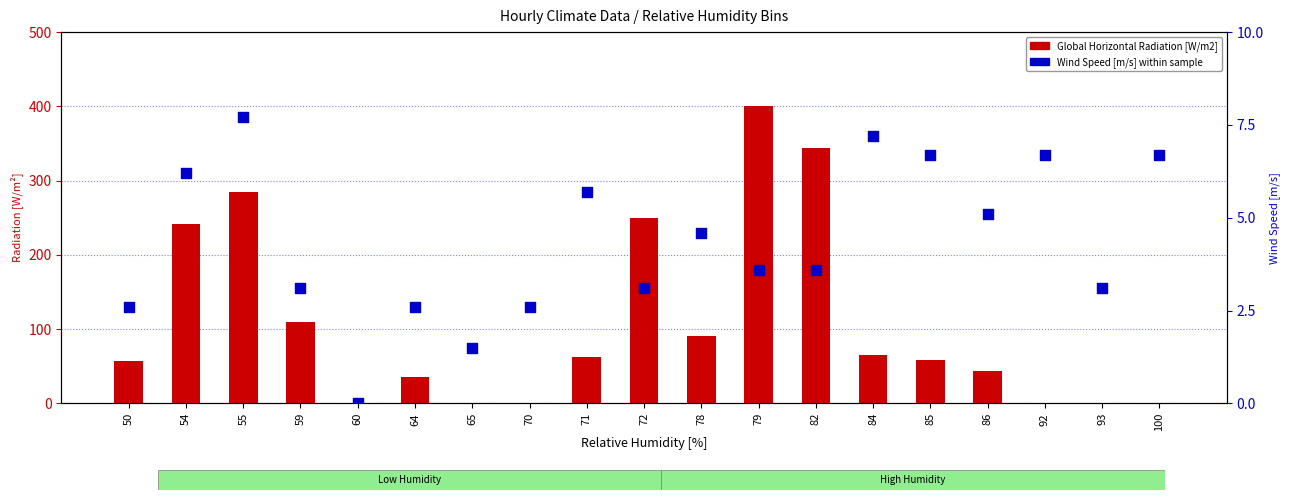

Is the value of Wind Speed [m/s] at 78 greater than the value of Global Horizontal Radiation [W/m2] at 54?

No